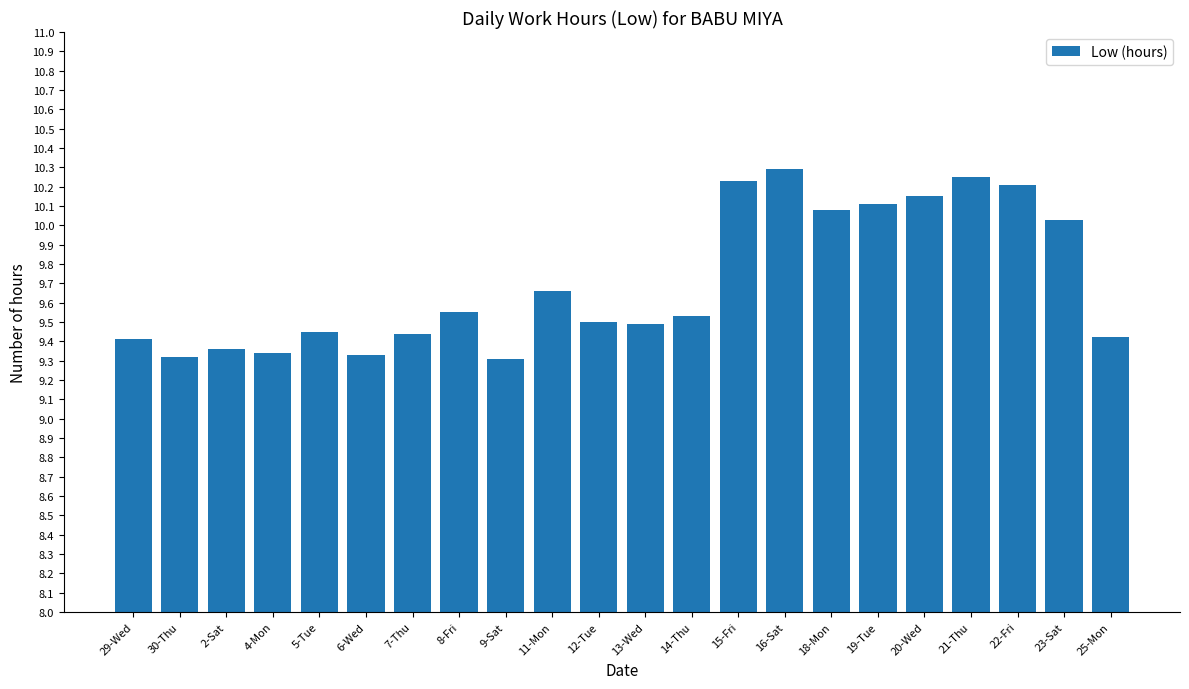

What is the maximum value shown in the chart?

10.3